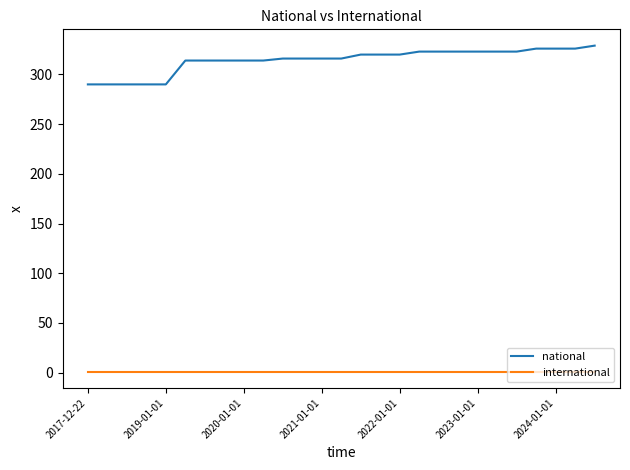

What are all the series names shown in the legend?

national, international